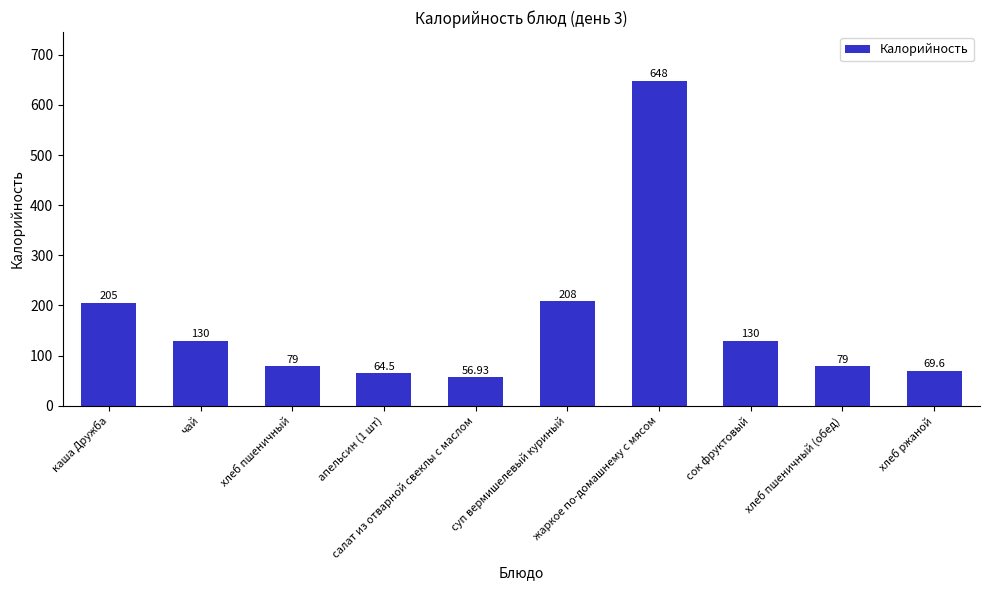

What is the average value?

167.0